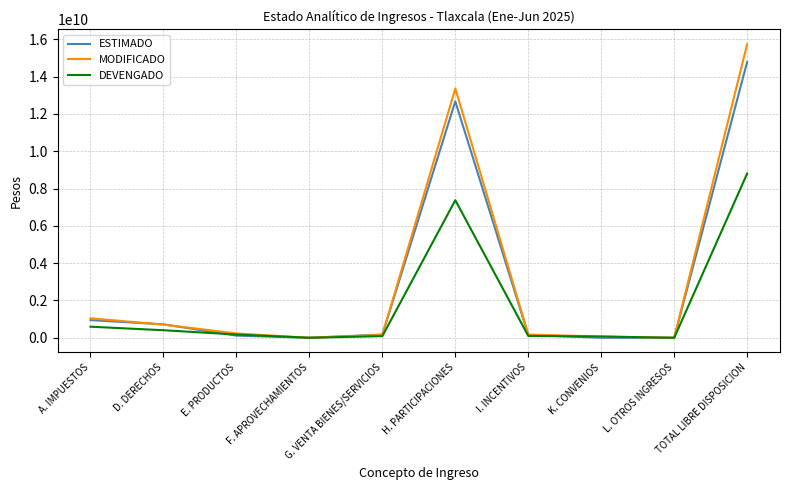

What is the highest value of the ESTIMADO series?

14790895093.0